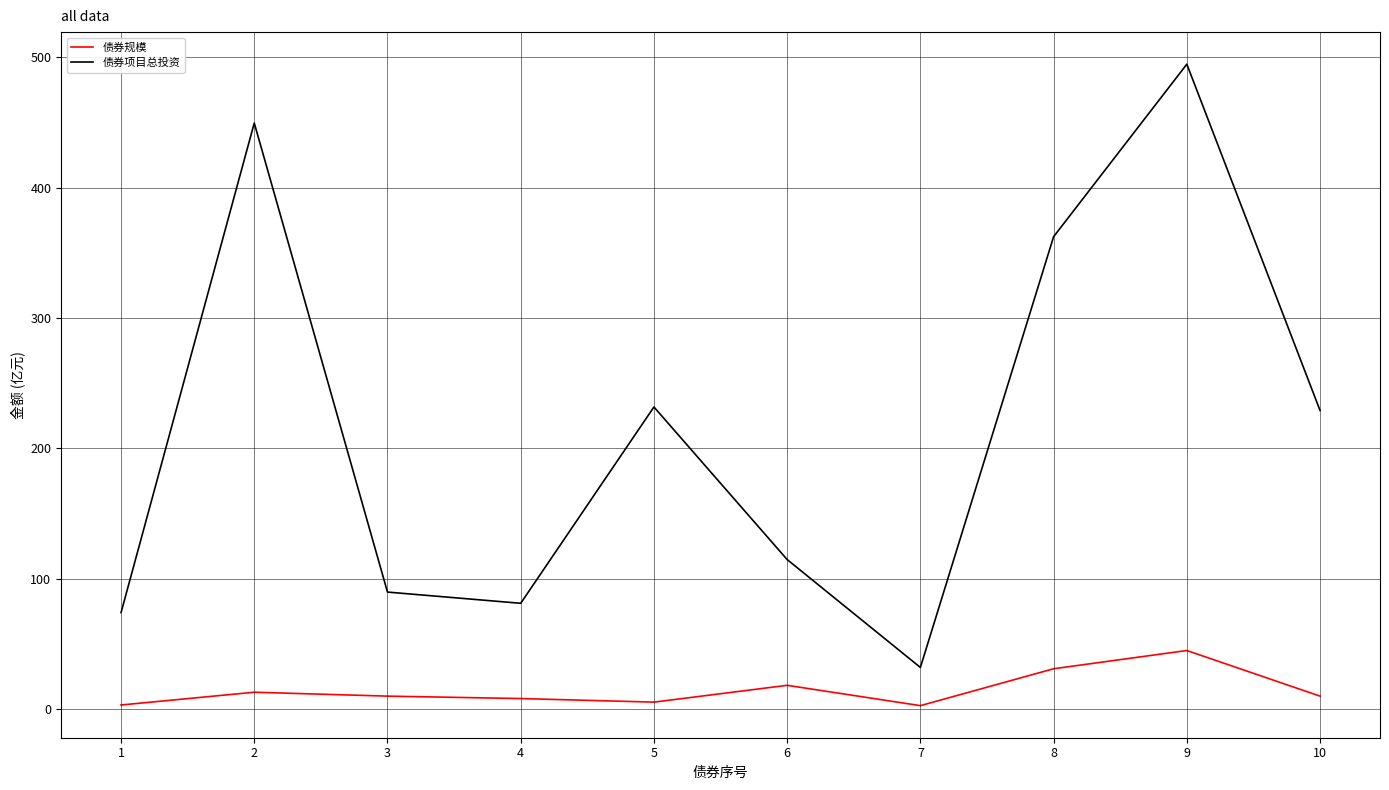

What is the minimum value for 债券项目总投资?

32.0